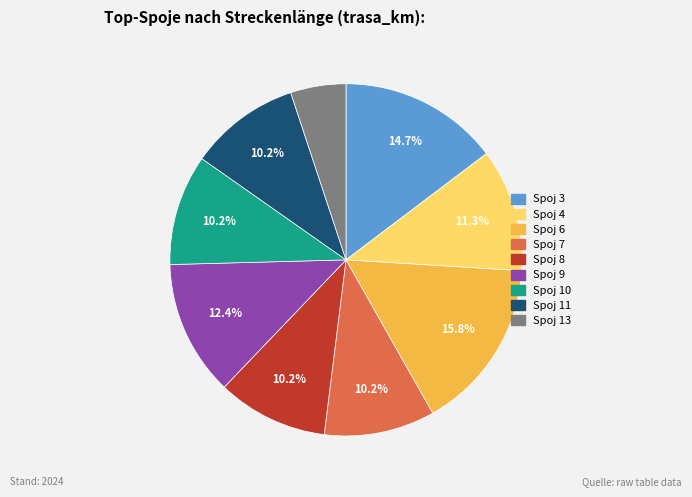

Is there a majority slice in this chart?

No